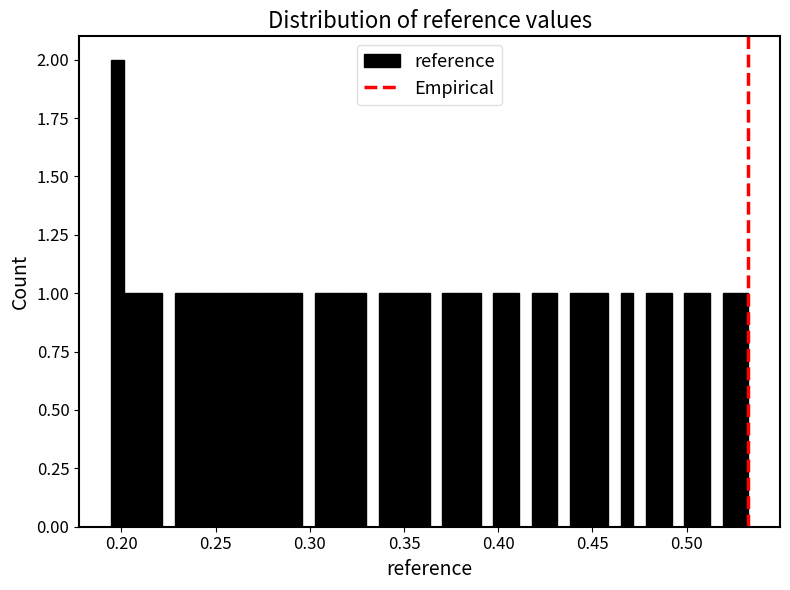

Around what value on the x-axis is the tallest bar? Give the approximate position of its centre, as read against the axis.

0.200